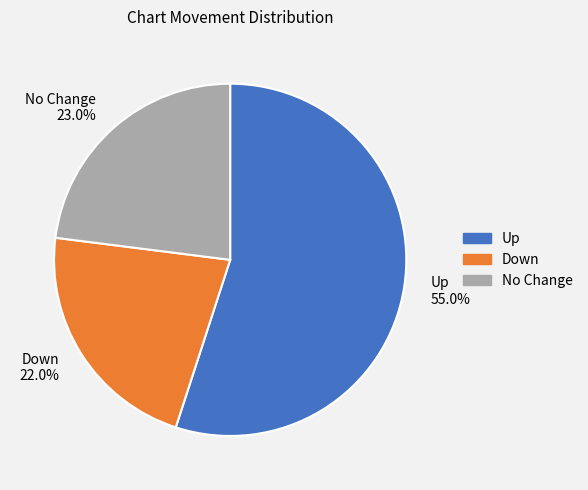

To the nearest percent, what is the average slice percentage?

33%